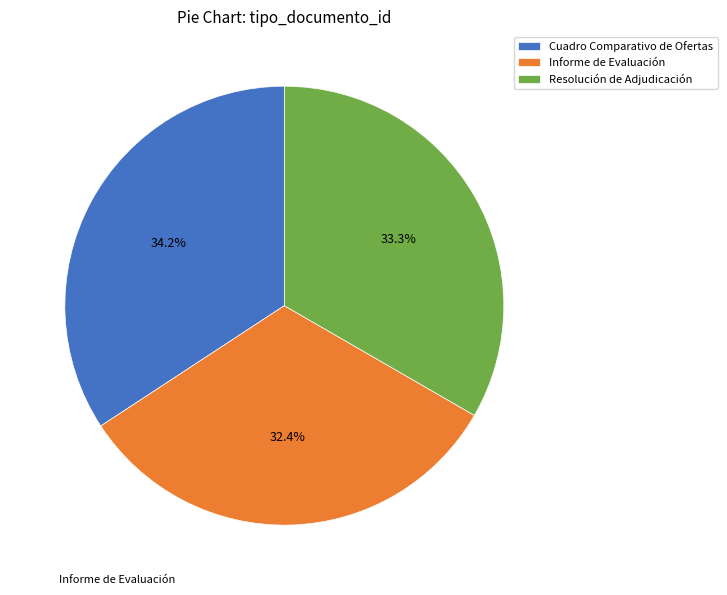

How many segments does this pie chart have?

3